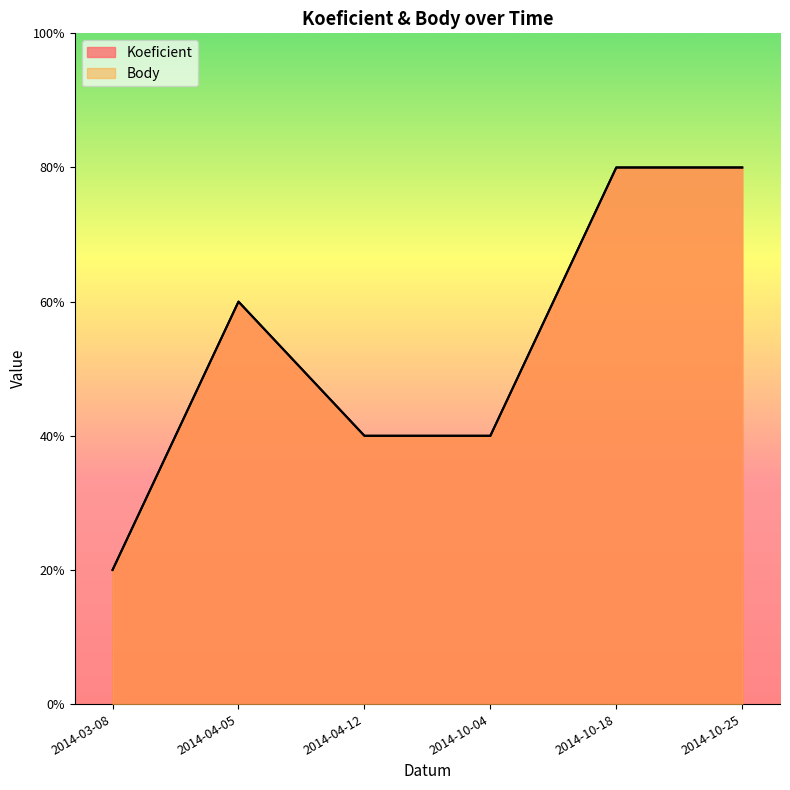

At which label does Body first exceed 3?

2014-10-18